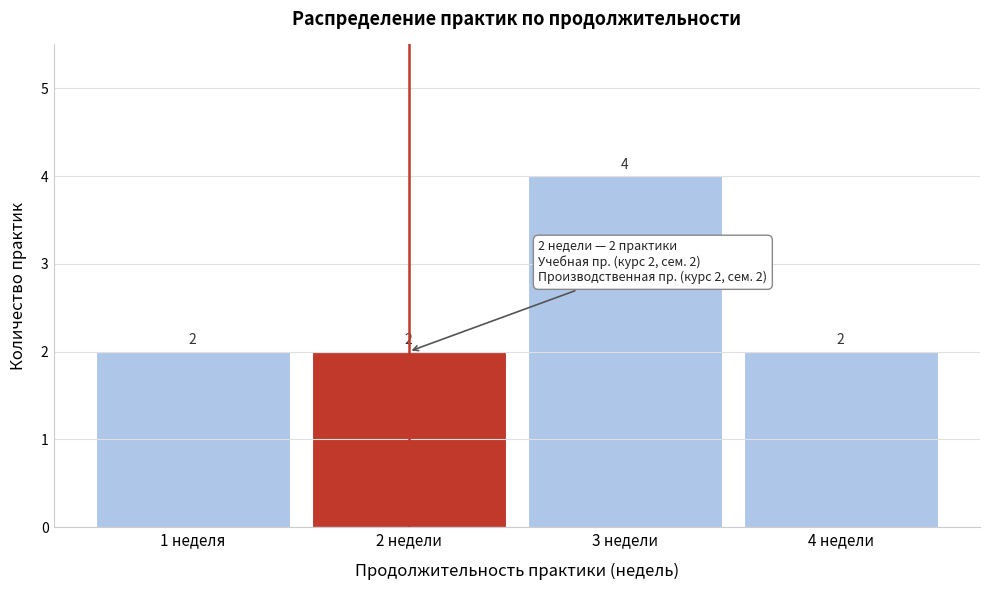

Reading right to left, what are all the values shown in this chart?

4 недели=2	3 недели=4	2 недели=2	1 неделя=2